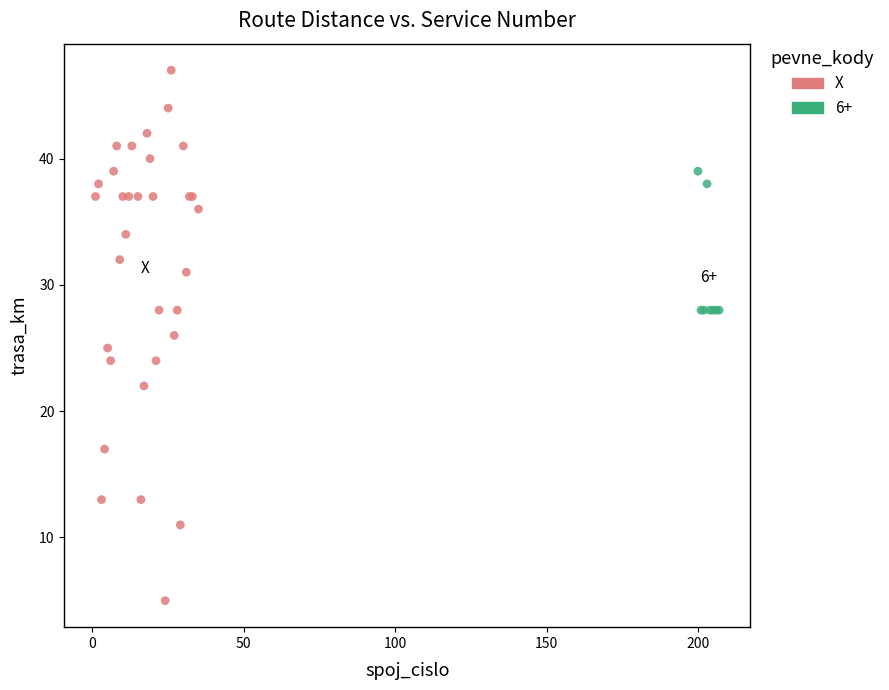

Which series contains the highest Y value?

X